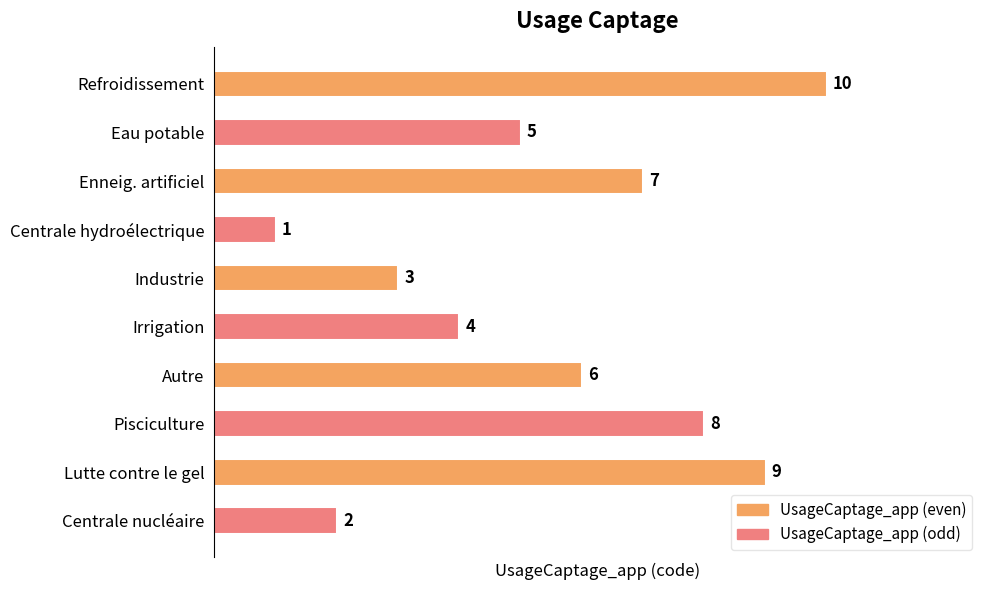

Reading top to bottom, extract all data points from this chart.

Refroidissement=10	Eau potable=5	Enneig. artificiel=7	Centrale hydroélectrique=1	Industrie=3	Irrigation=4	Autre=6	Pisciculture=8	Lutte contre le gel=9	Centrale nucléaire=2